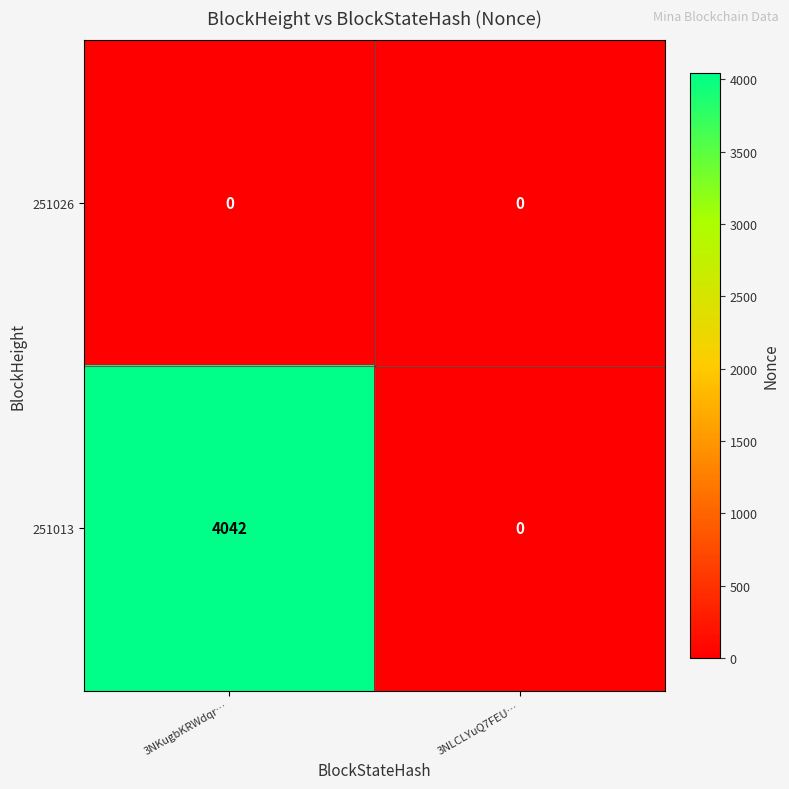

Which series has the largest range (max minus min)?

251013